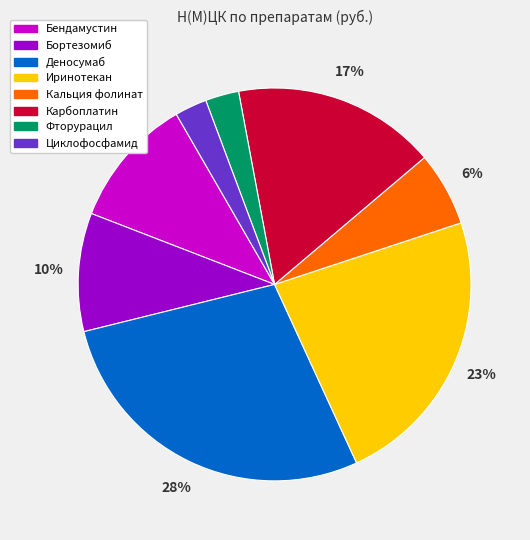

Which category has the biggest portion of the pie?

Деносумаб